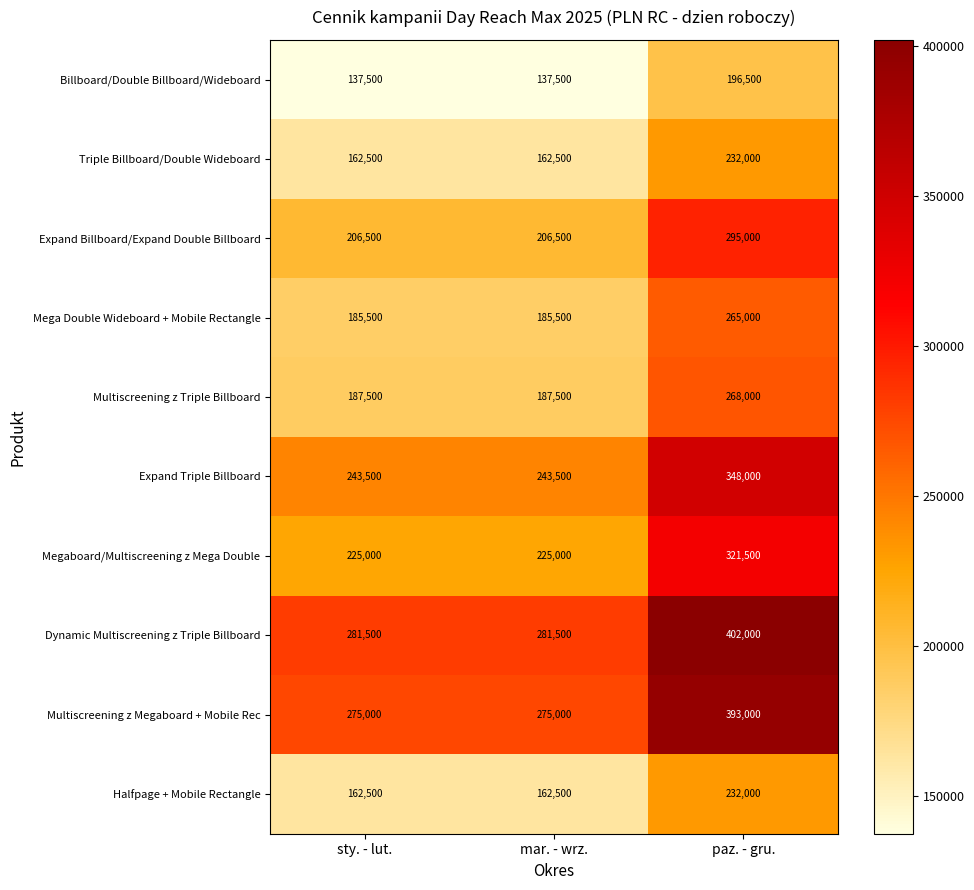

Which series has the largest total across all categories?

Dynamic Multiscreening z Triple Billboard